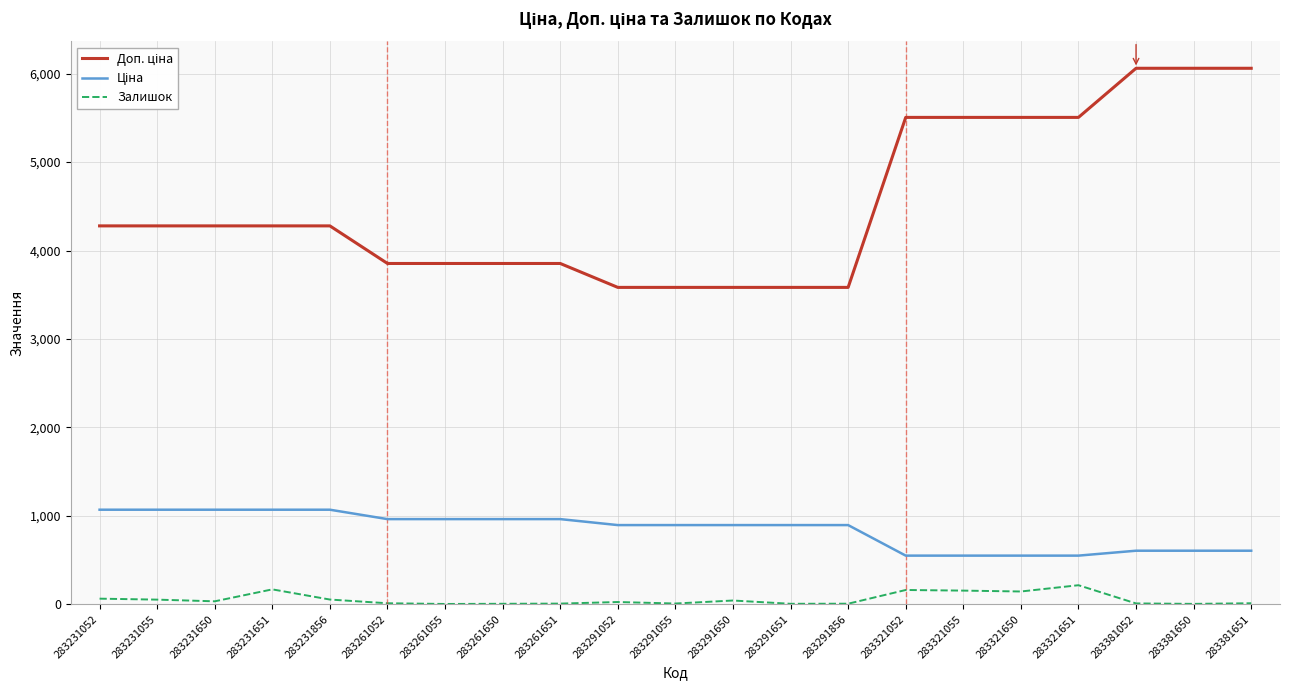

What is the greatest value displayed?

6061.2